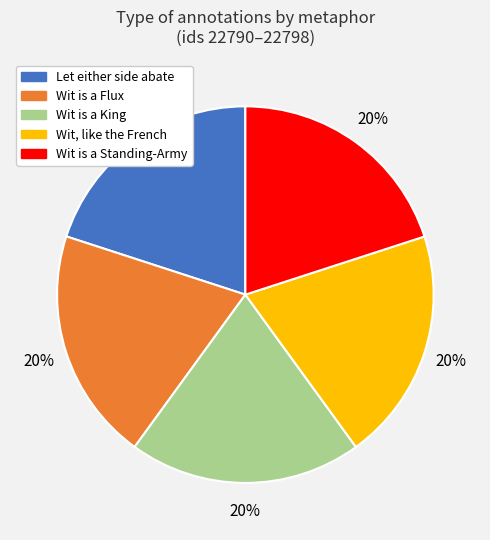

Count the number of slices in the pie.

5